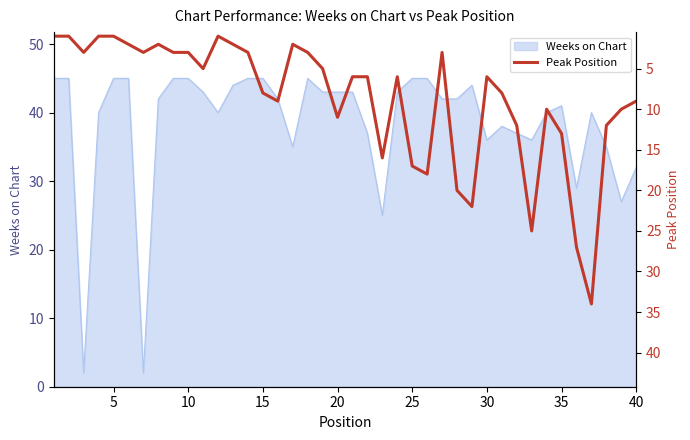

True or false: Weeks on Chart has a value of 15 at 10.

False